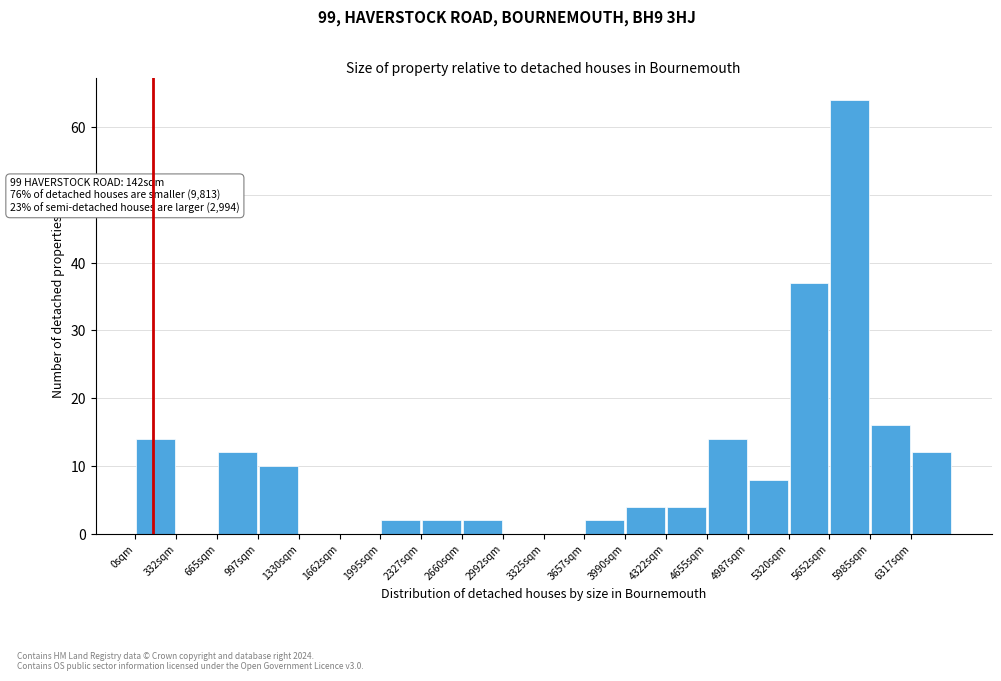

Which range on the x-axis has the tallest bar?

5650 to 6000